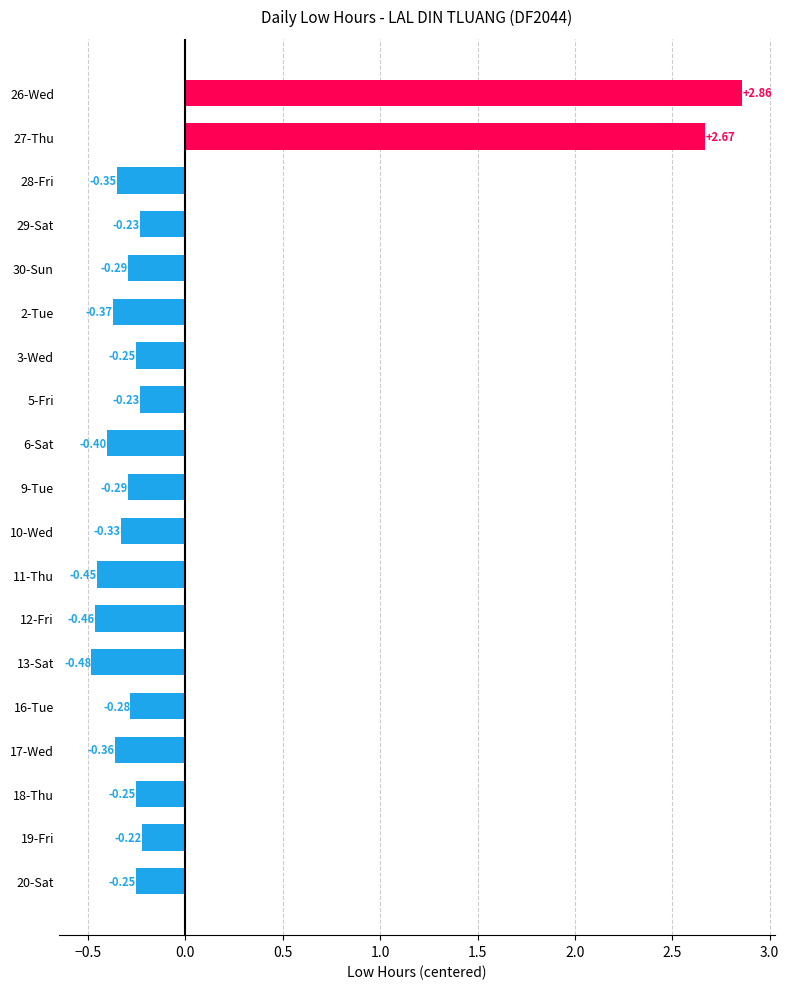

Which label corresponds to the largest value in the chart?

26-Wed